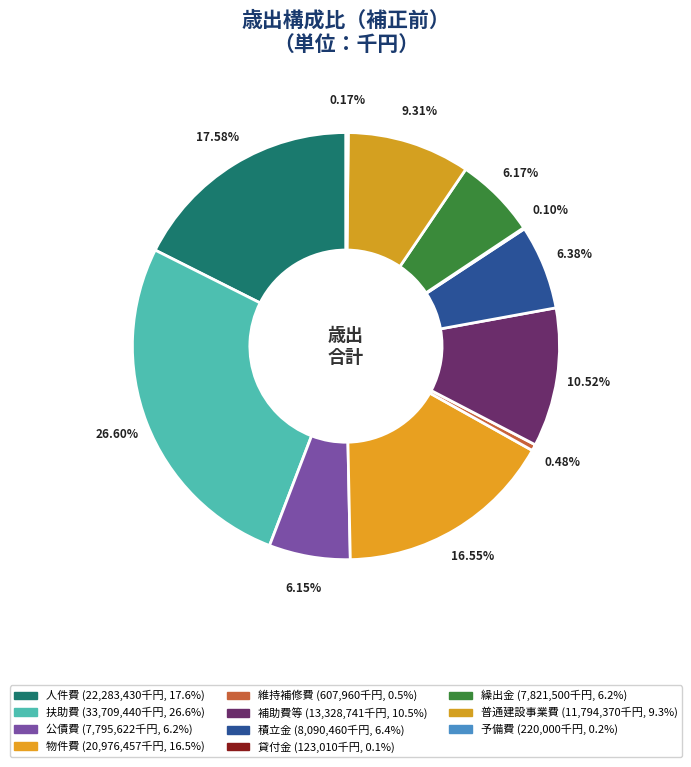

Which slice is the smallest?

貸付金